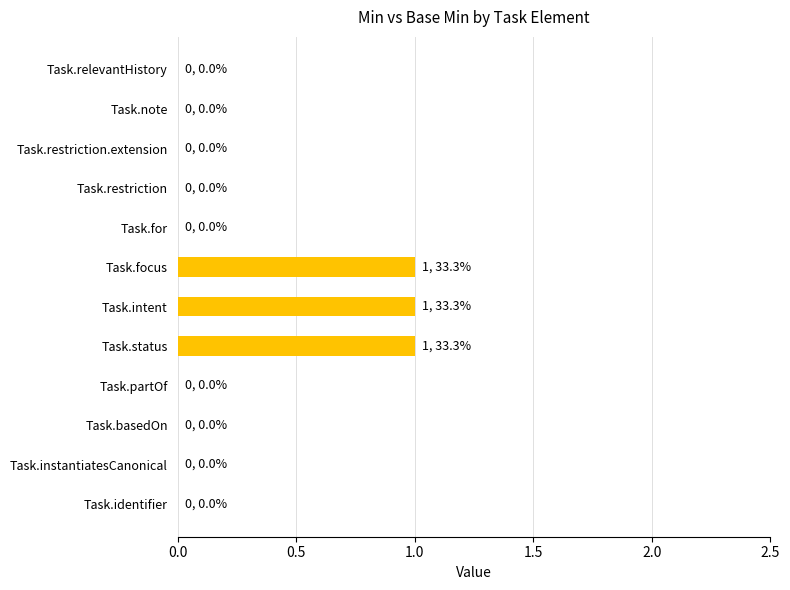

Count the number of data series in this chart.

1